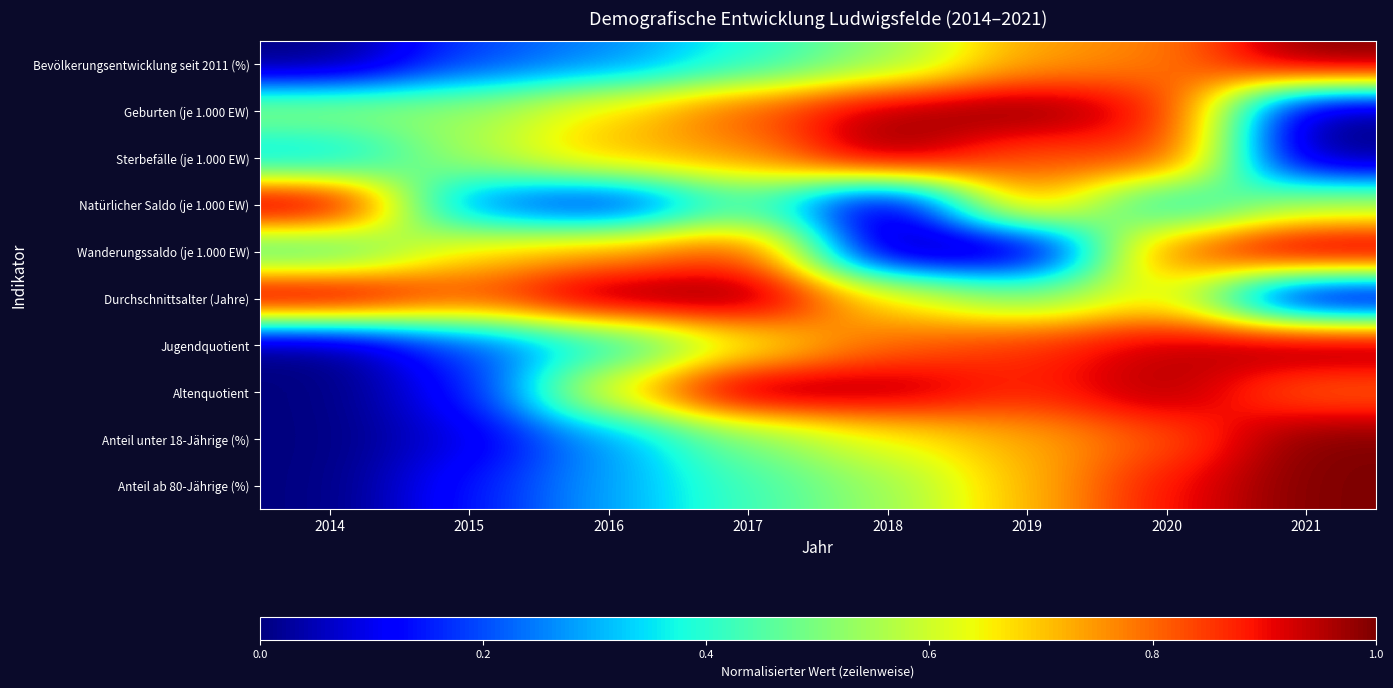

Reading right to left, what are all the values shown in this chart?

Bevölkerungsentwicklung seit 2011 (%): 2021=1.0	2020=0.8	2019=0.7	2018=0.5	2017=0.4	2016=0.3	2015=0.2	2014=0.0
Geburten (je 1.000 EW): 2021=0.0	2020=0.9	2019=1.0	2018=1.0	2017=0.8	2016=0.7	2015=0.5	2014=0.5
Sterbefälle (je 1.000 EW): 2021=0.0	2020=0.9	2019=0.8	2018=1.0	2017=0.7	2016=0.7	2015=0.6	2014=0.3
Natürlicher Saldo (je 1.000 EW): 2021=0.6	2020=0.3	2019=0.8	2018=0.0	2017=0.4	2016=0.1	2015=0.2	2014=1.0
Wanderungssaldo (je 1.000 EW): 2021=1.0	2020=0.8	2019=0.0	2018=0.0	2017=0.9	2016=0.7	2015=0.7	2014=0.4
Durchschnittsalter (Jahre): 2021=0.0	2020=0.7	2019=0.5	2018=0.7	2017=1.0	2016=1.0	2015=0.8	2014=1.0
Jugendquotient: 2021=1.0	2020=0.9	2019=0.9	2018=0.8	2017=0.6	2016=0.4	2015=0.2	2014=0.0
Altenquotient: 2021=0.8	2020=1.0	2019=0.9	2018=1.0	2017=1.0	2016=0.7	2015=0.1	2014=0.0
Anteil unter 18-Jährige (%): 2021=1.0	2020=0.8	2019=0.7	2018=0.6	2017=0.5	2016=0.3	2015=0.1	2014=0.0
Anteil ab 80-Jährige (%): 2021=1.0	2020=0.9	2019=0.7	2018=0.5	2017=0.4	2016=0.3	2015=0.1	2014=0.0